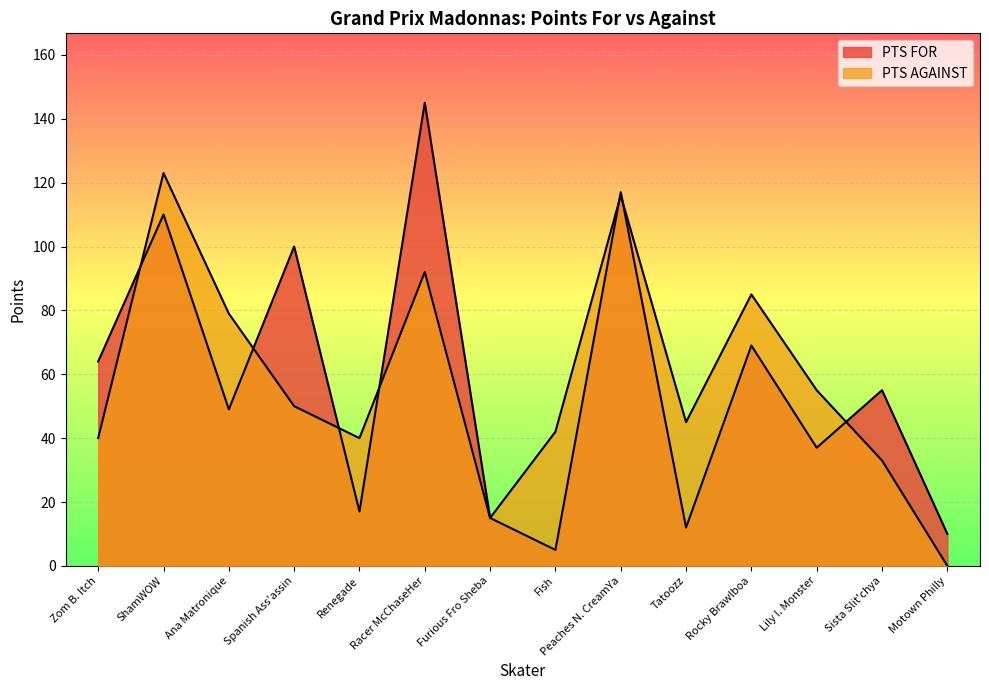

Rank the series by their maximum value, from lowest to highest.

PTS AGAINST, PTS FOR